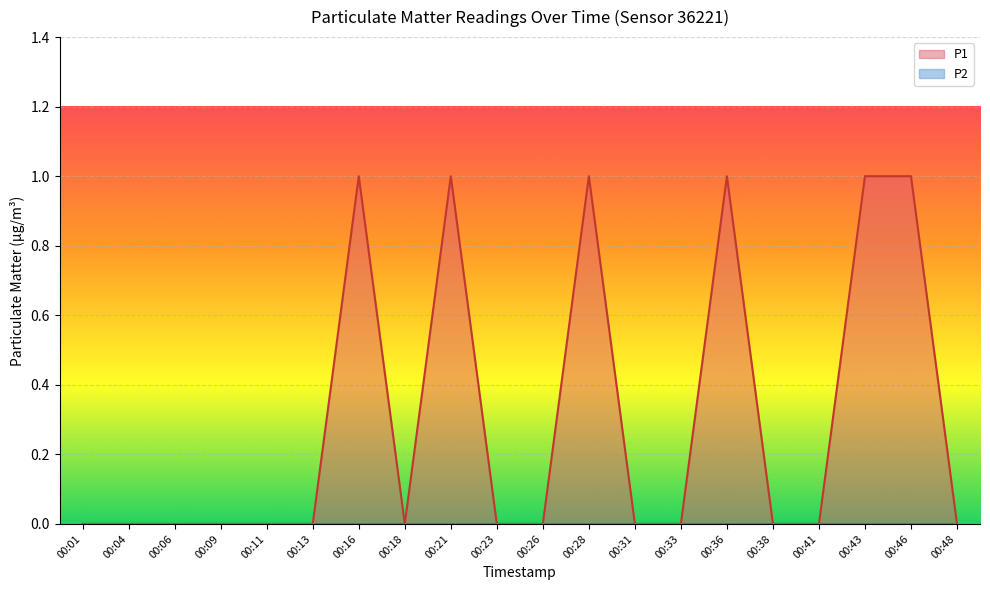

How many points are higher than both their immediate neighbors (excluding endpoints)?

4